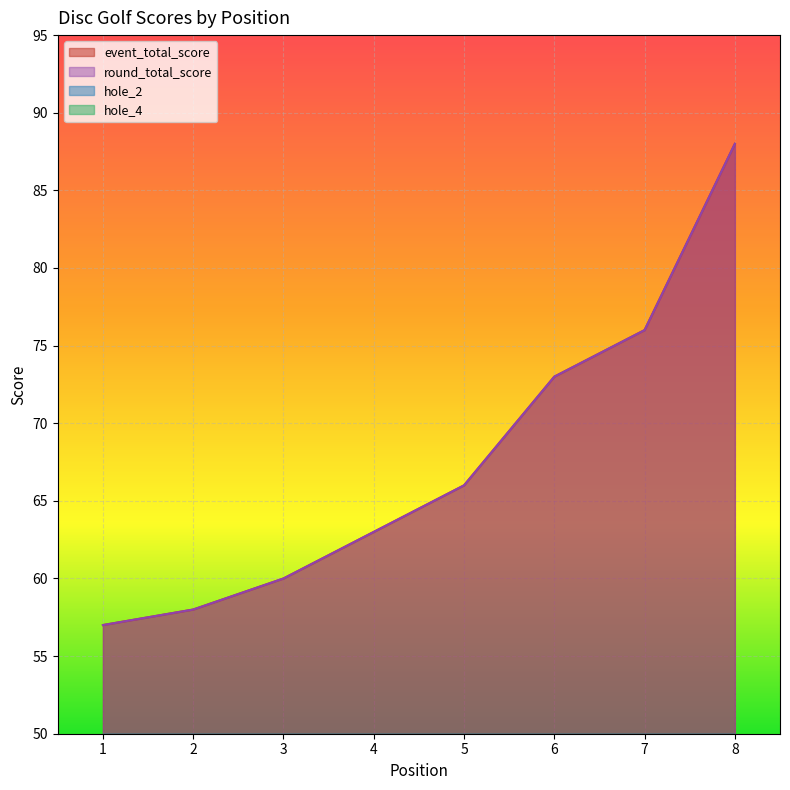

Reading left to right, what are all the values shown in this chart?

event_total_score: 1=57	2=58	3=60	4=63	5=66	6=73	7=76	8=88
round_total_score: 1=57	2=58	3=60	4=63	5=66	6=73	7=76	8=88
hole_2: 1=5	2=4	3=4	4=4	5=5	6=6	7=5	8=10
hole_4: 1=3	2=3	3=3	4=2	5=3	6=3	7=4	8=5